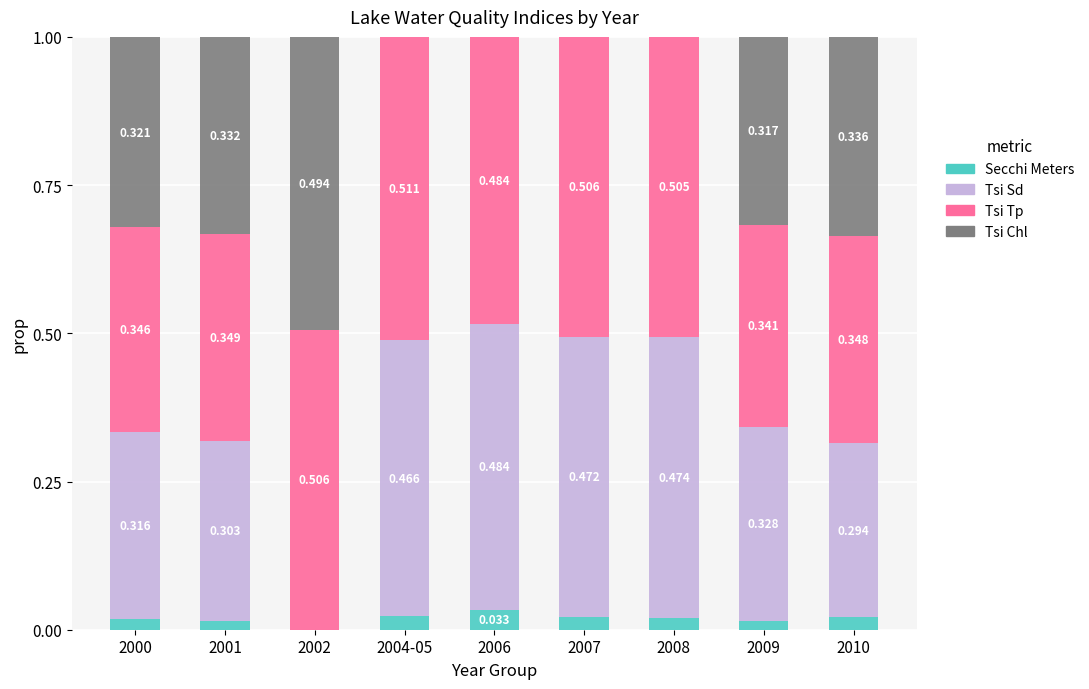

What is the approximate value of Tsi Tp at 2002?

0.5